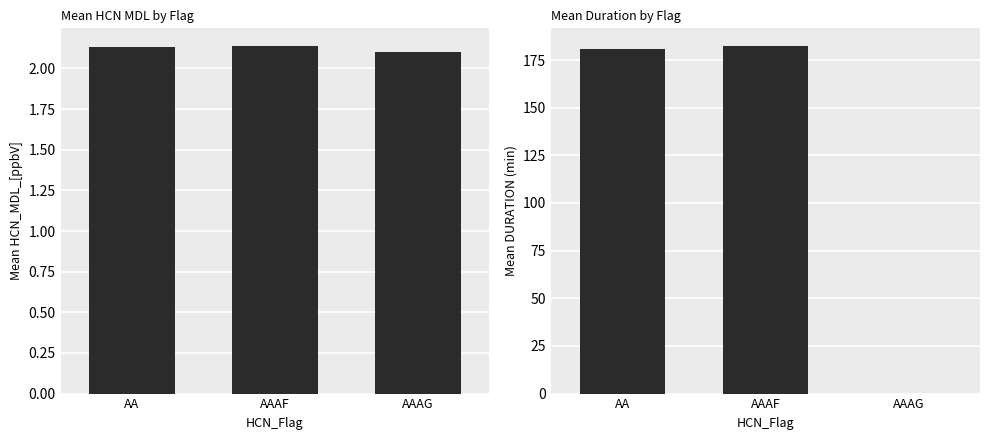

What are all the series names shown in the legend?

HCN_MDL_[ppbV], DURATION